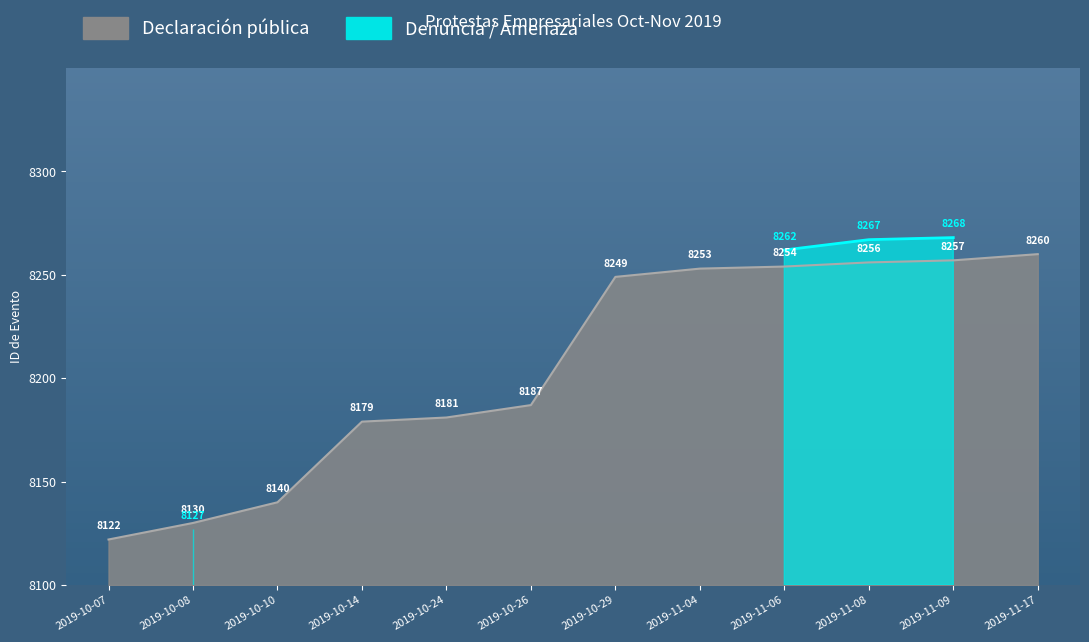

Which category has the lowest value across all series?

2019-10-07